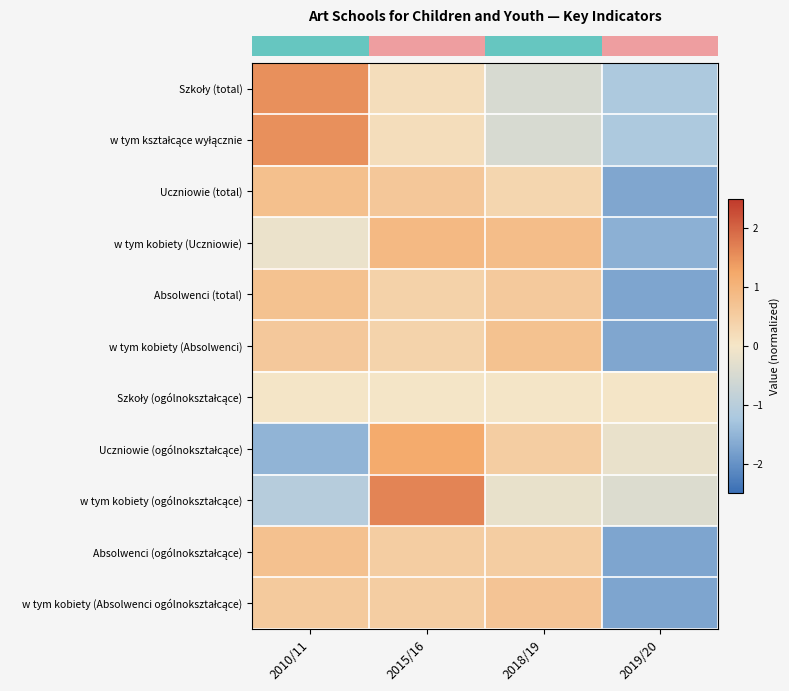

How many data points does each series have?

4